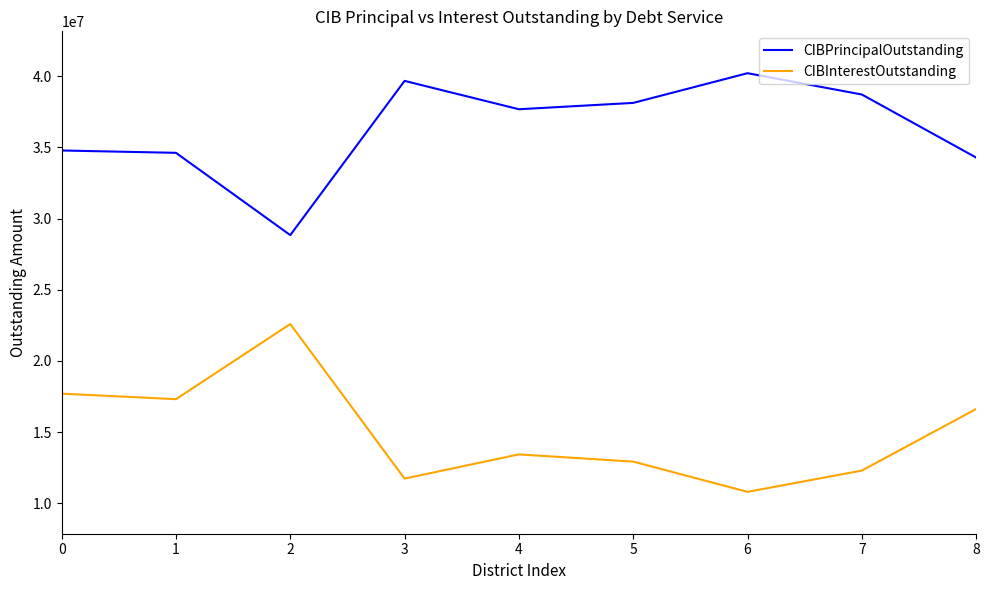

True or false: CIBInterestOutstanding and CIBPrincipalOutstanding cross at least once.

False